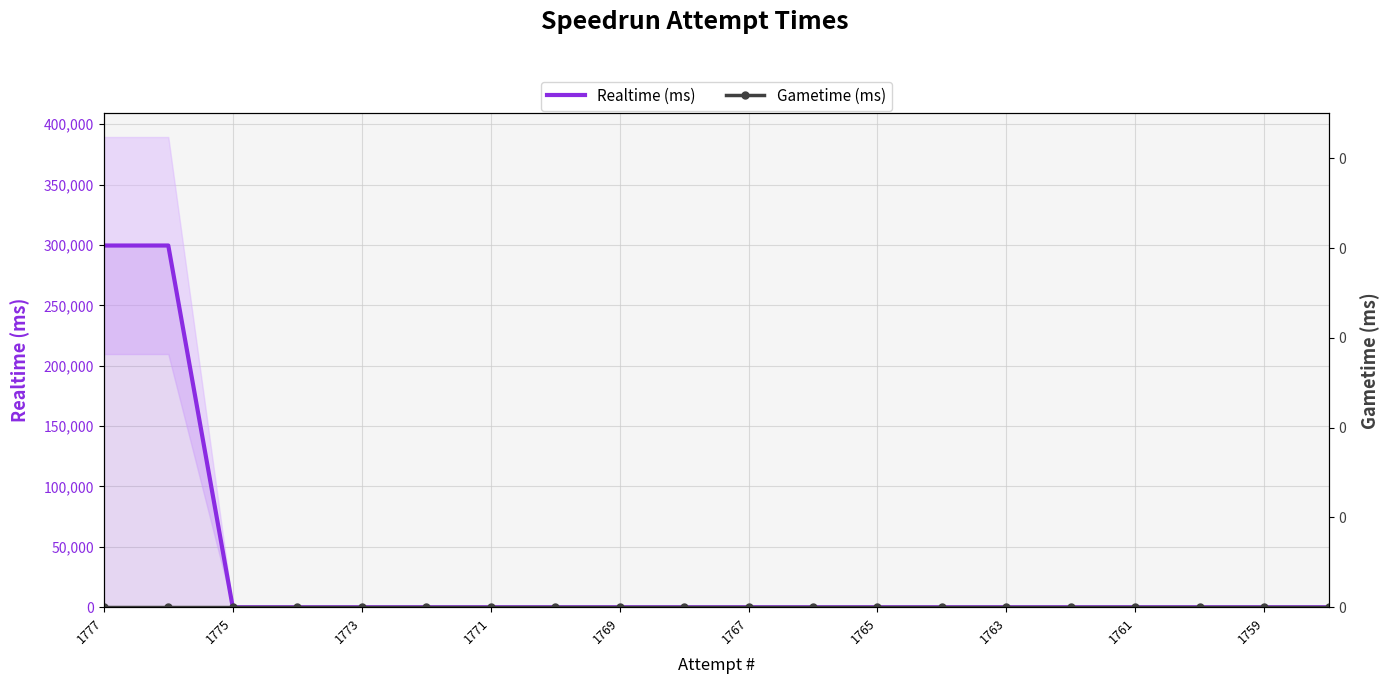

True or false: Realtime (ms) and Gametime (ms) intersect in this chart.

False